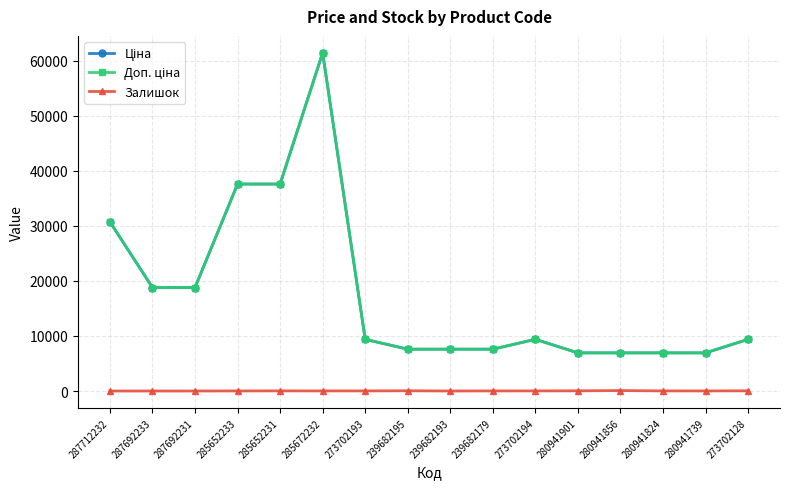

Is this an area chart (filled region under the line)?

No